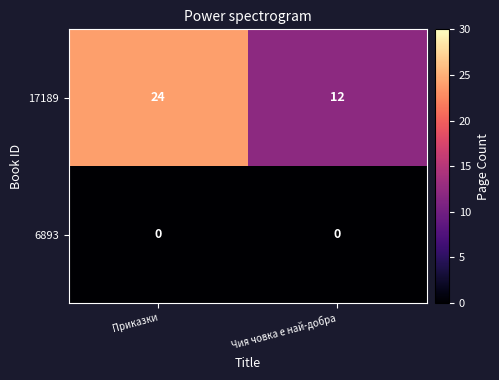

What is the difference between the 17189 values at Чия човка е най-добра and Приказки?

12